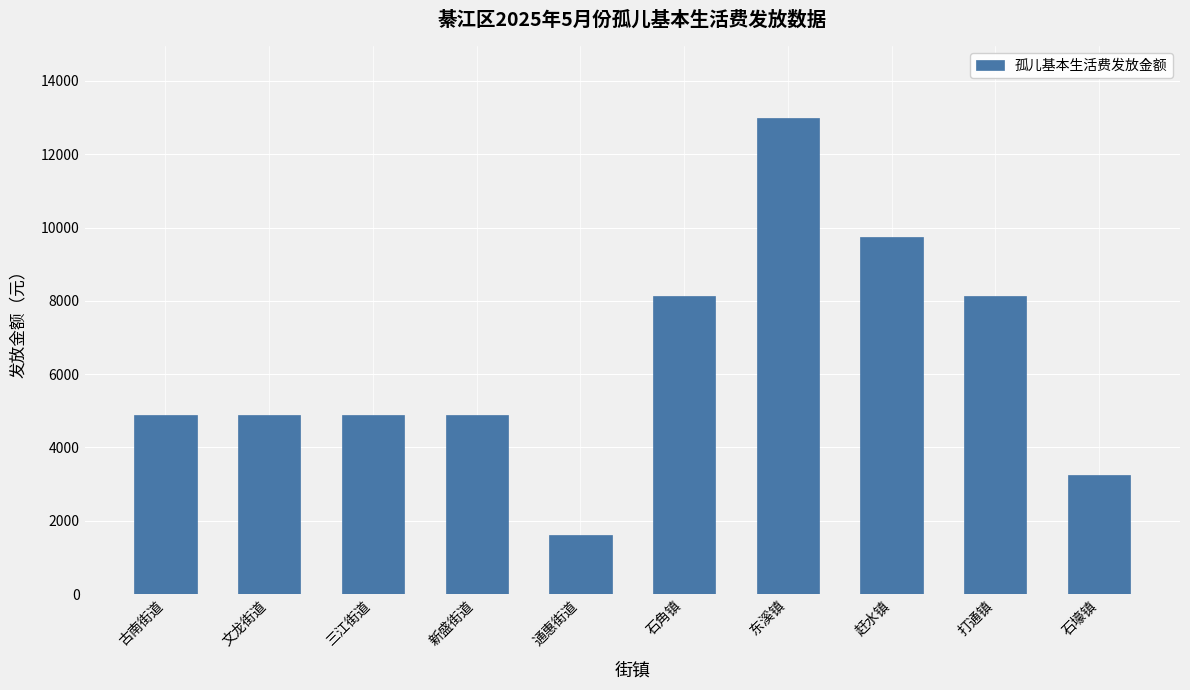

Are the bars horizontal?

No